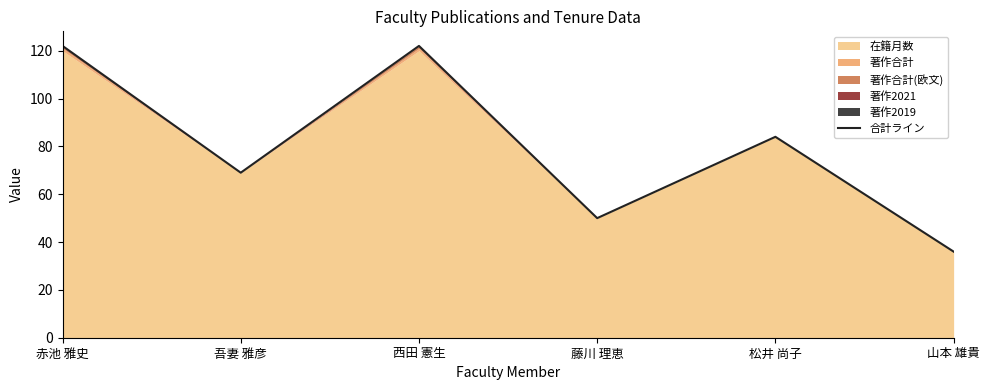

True or false: the data shows 19 at 吾妻 雅彦.

False